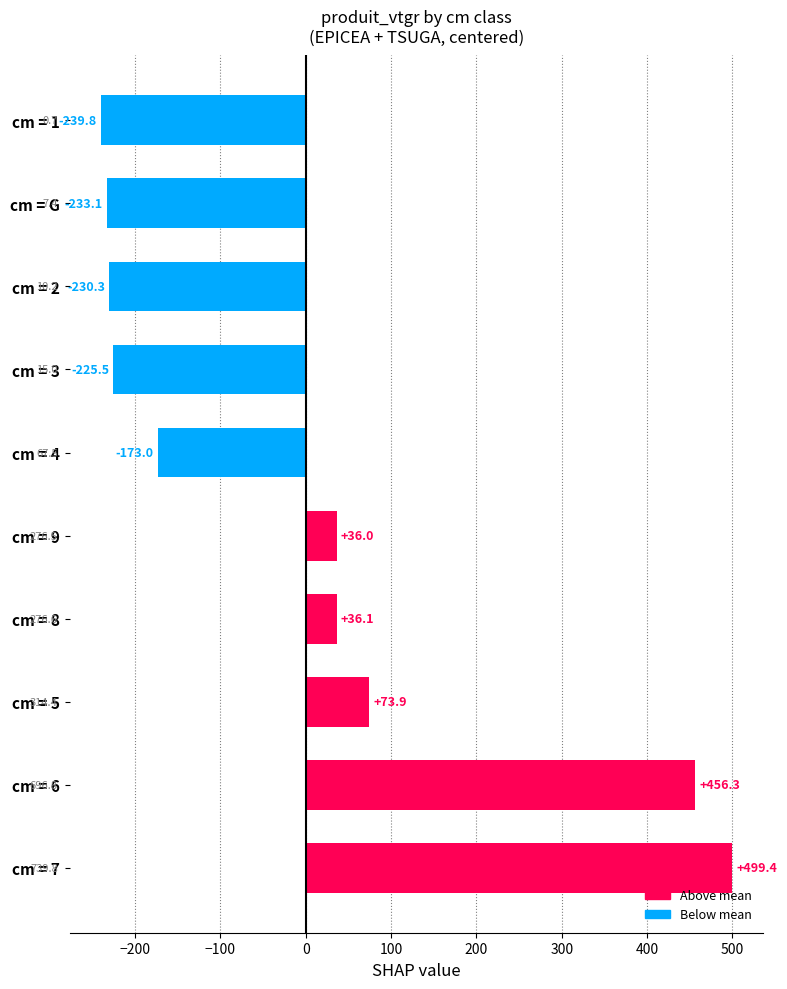

What is the difference between the maximum and minimum values?

739.2